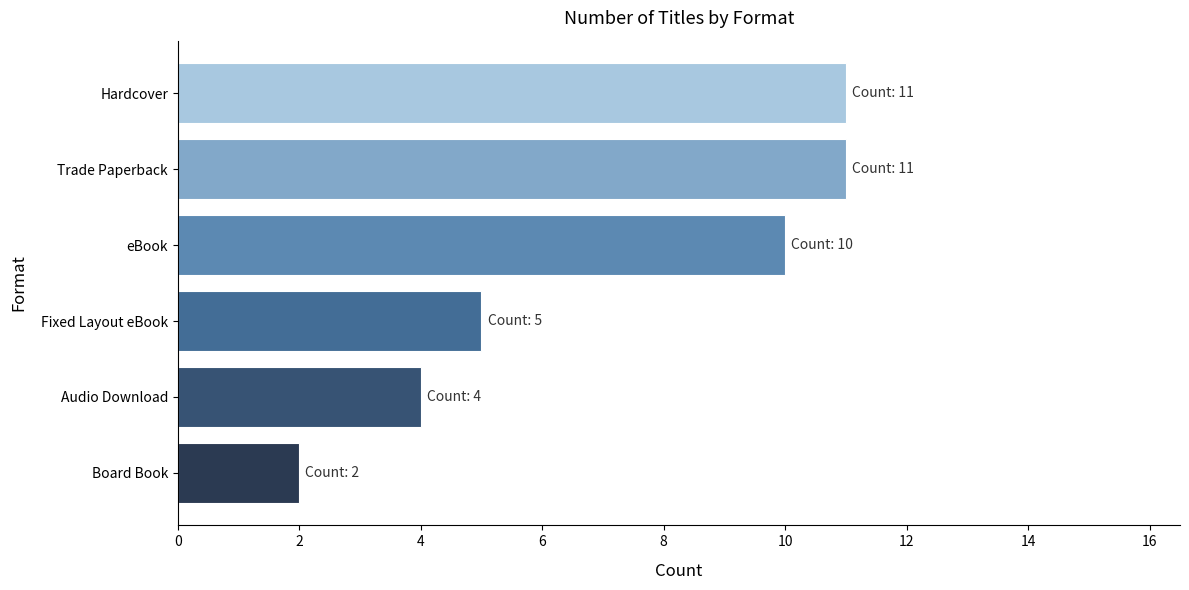

What is the ratio of the value at Trade Paperback to the value at Board Book?

5.5